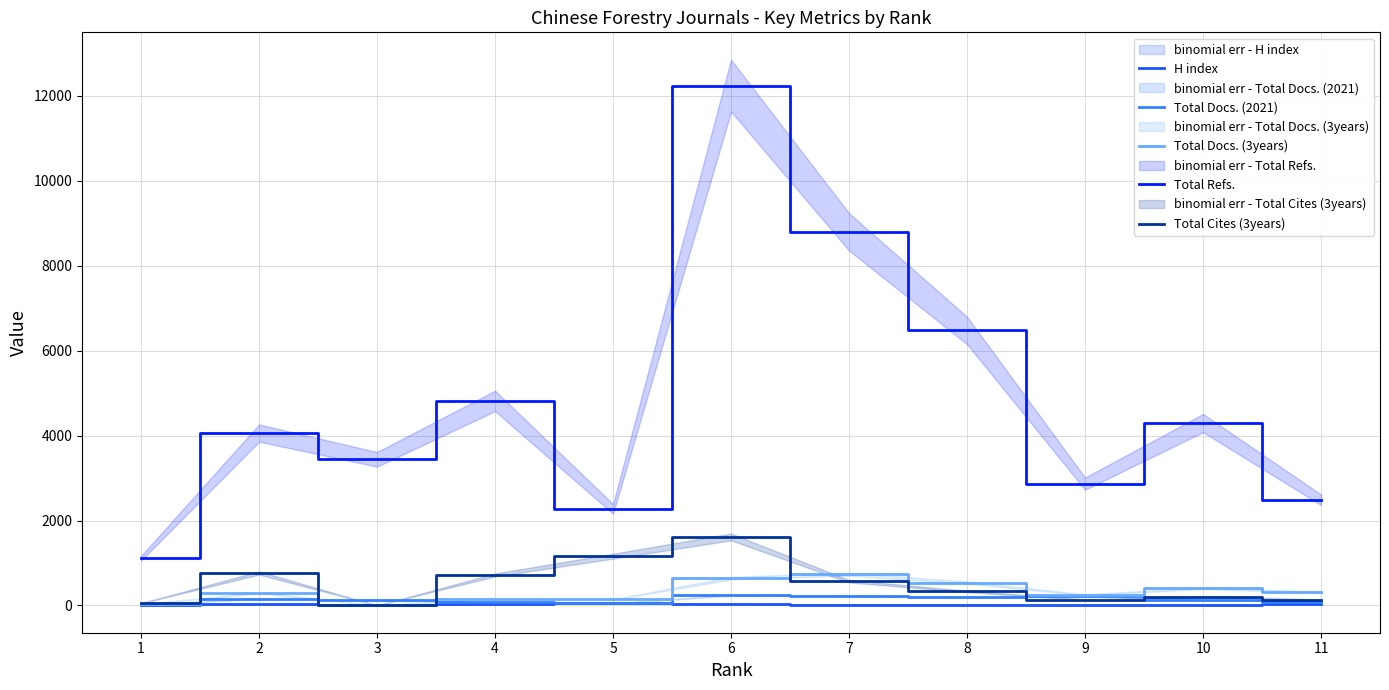

Reading left to right, extract all data points from this chart.

H index: 7	23	5	36	55	45	15	20	14	19	29
Total Docs. (2021): 26	154	118	72	47	240	230	188	224	131	83
Total Docs. (3years): 25	298	0	155	141	642	735	539	251	404	310
Total Refs.: 1111	4059	3441	4817	2273	12242	8798	6476	2869	4295	2489
Total Cites (3years): 52	765	0	717	1160	1613	571	330	136	205	136